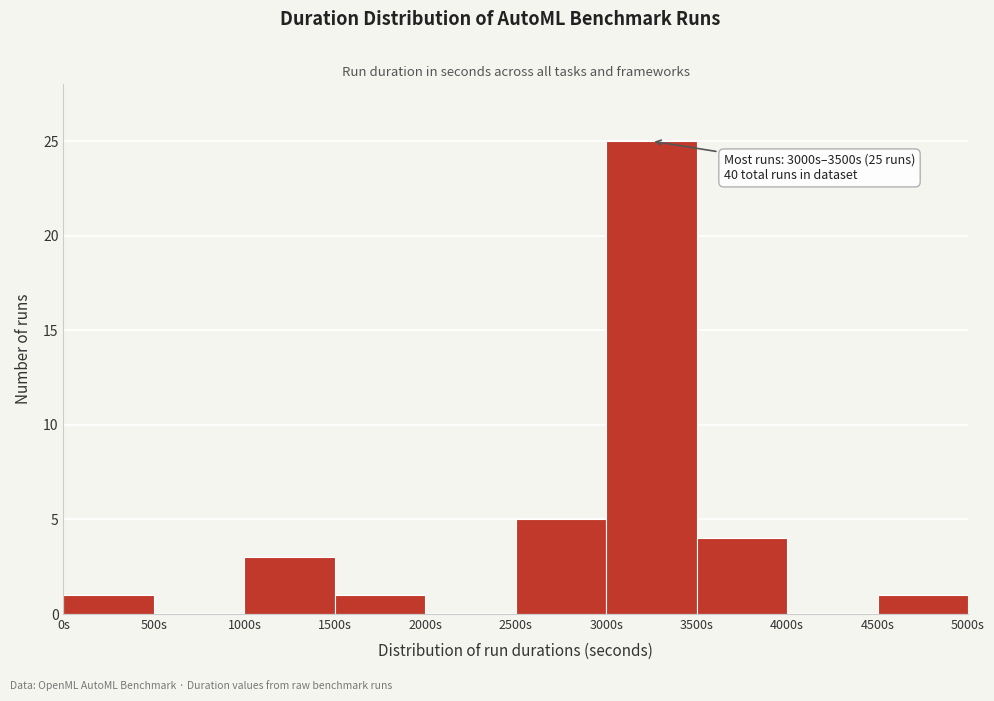

Which range on the x-axis has the tallest bar?

3000 to 3500